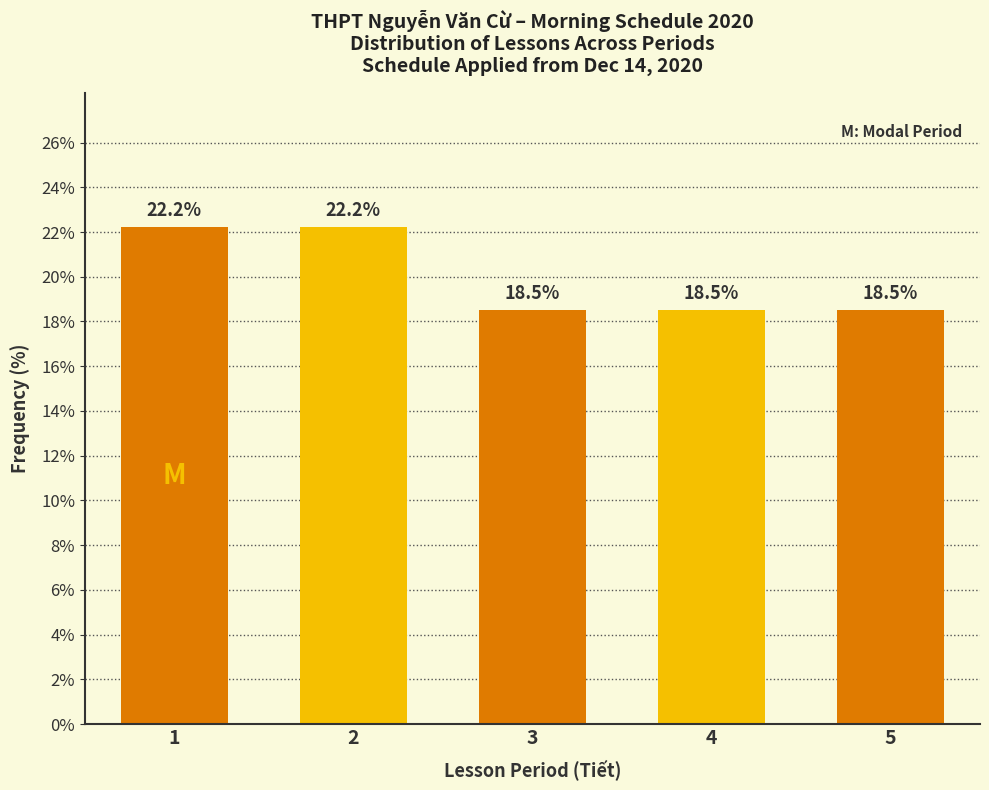

Reading left to right, extract all data points from this chart.

22.2	22.2	18.5	18.5	18.5